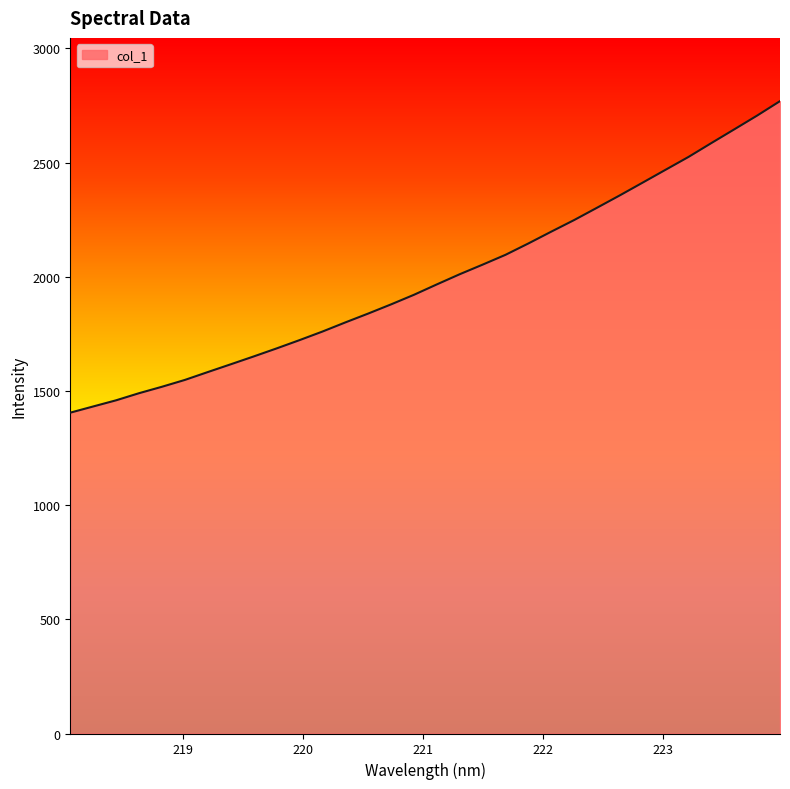

What is the smallest value displayed?

1405.0